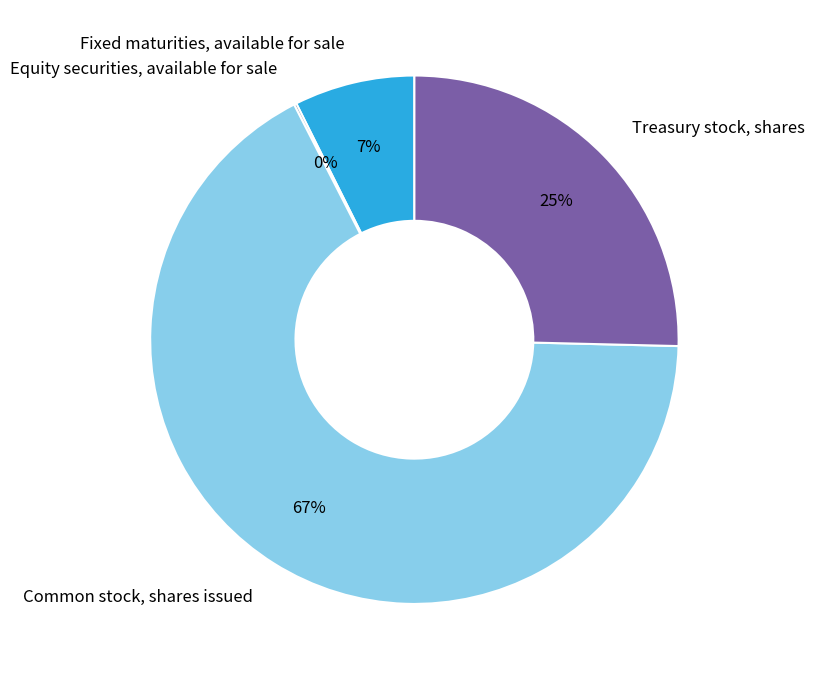

Which category has the biggest portion of the pie?

Common stock, shares issued